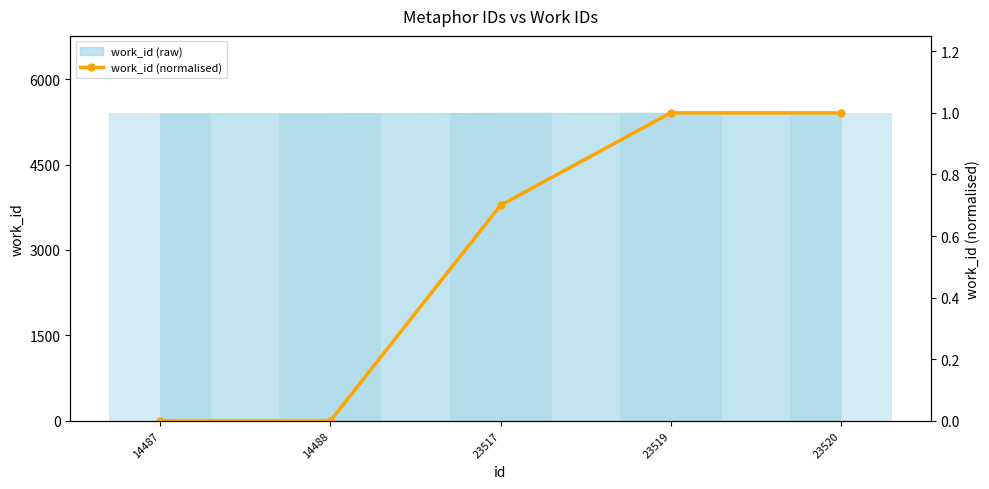

Reading left to right, extract all data points from this chart.

0.0	0.0	0.7	1.0	1.0